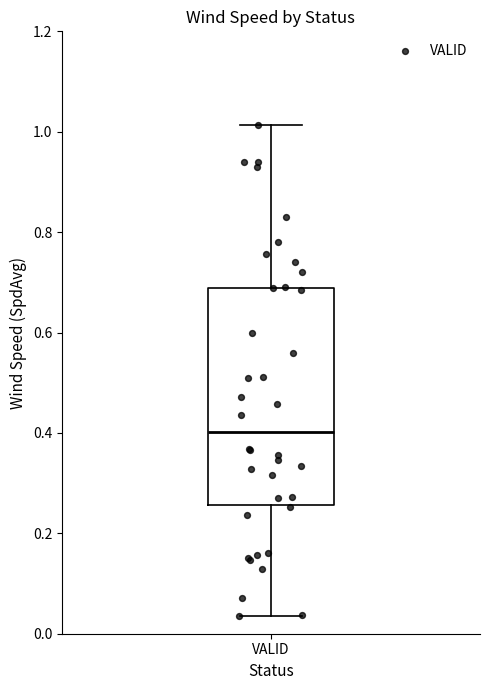

Read this box plot against the y-axis: the position of the median line, the range covered by the box, and the ends of both whiskers. The values are not printed on the chart, so give them approximately, as read against the axis.

median 0.40, box 0.26 to 0.68, whiskers 0.04 to 1.02